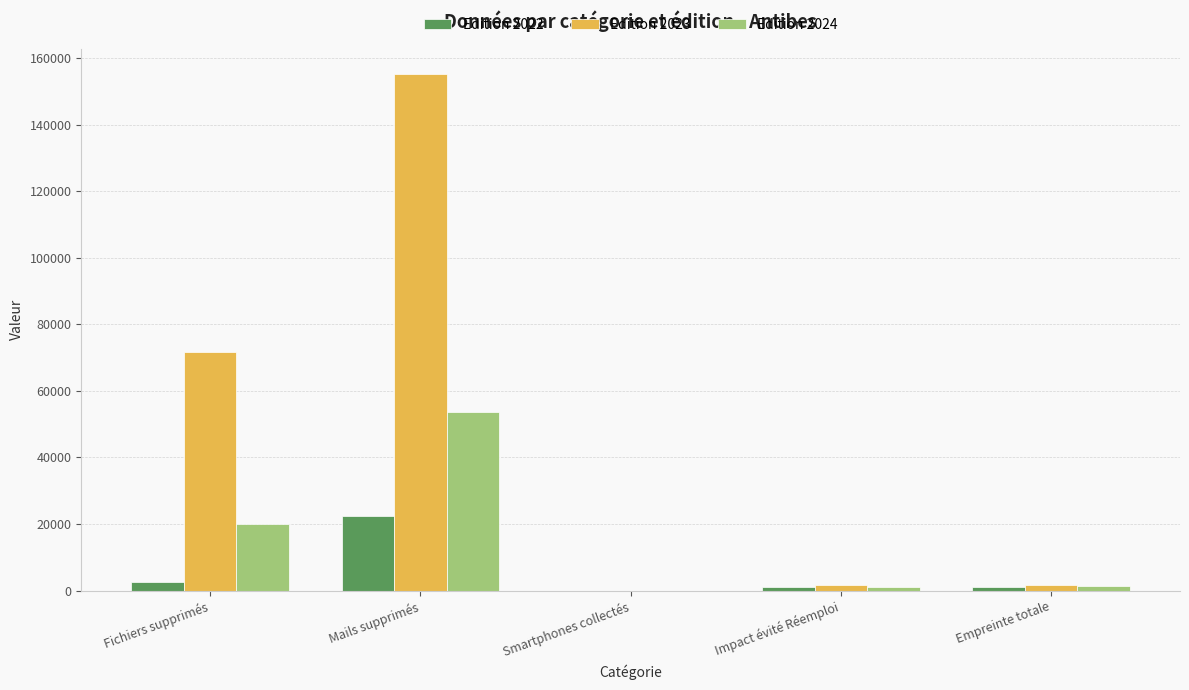

At which category does the chart reach its peak across all series?

Mails supprimés